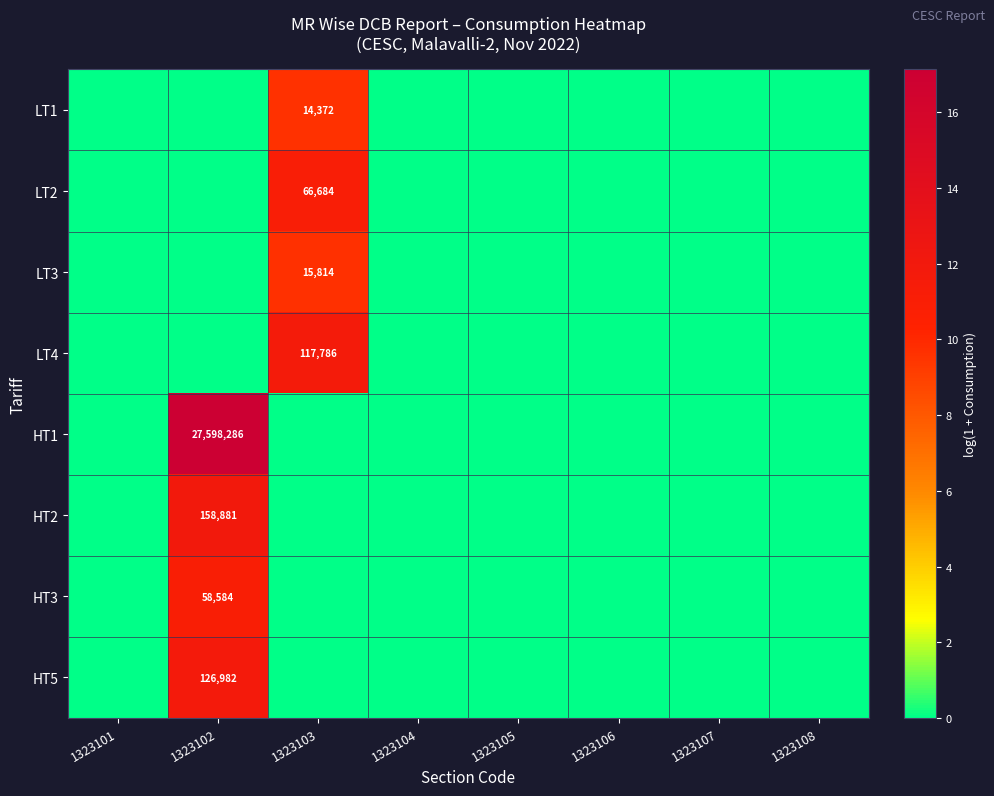

Is it true that LT3 equals 15814 at 1323103?

True